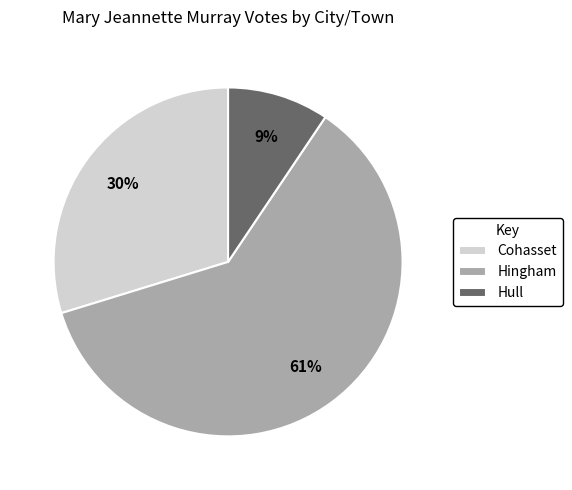

Which category has the biggest portion of the pie?

Hingham